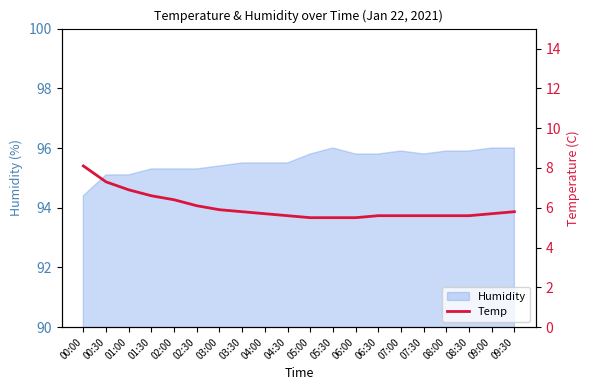

What is the smallest value displayed?

5.5